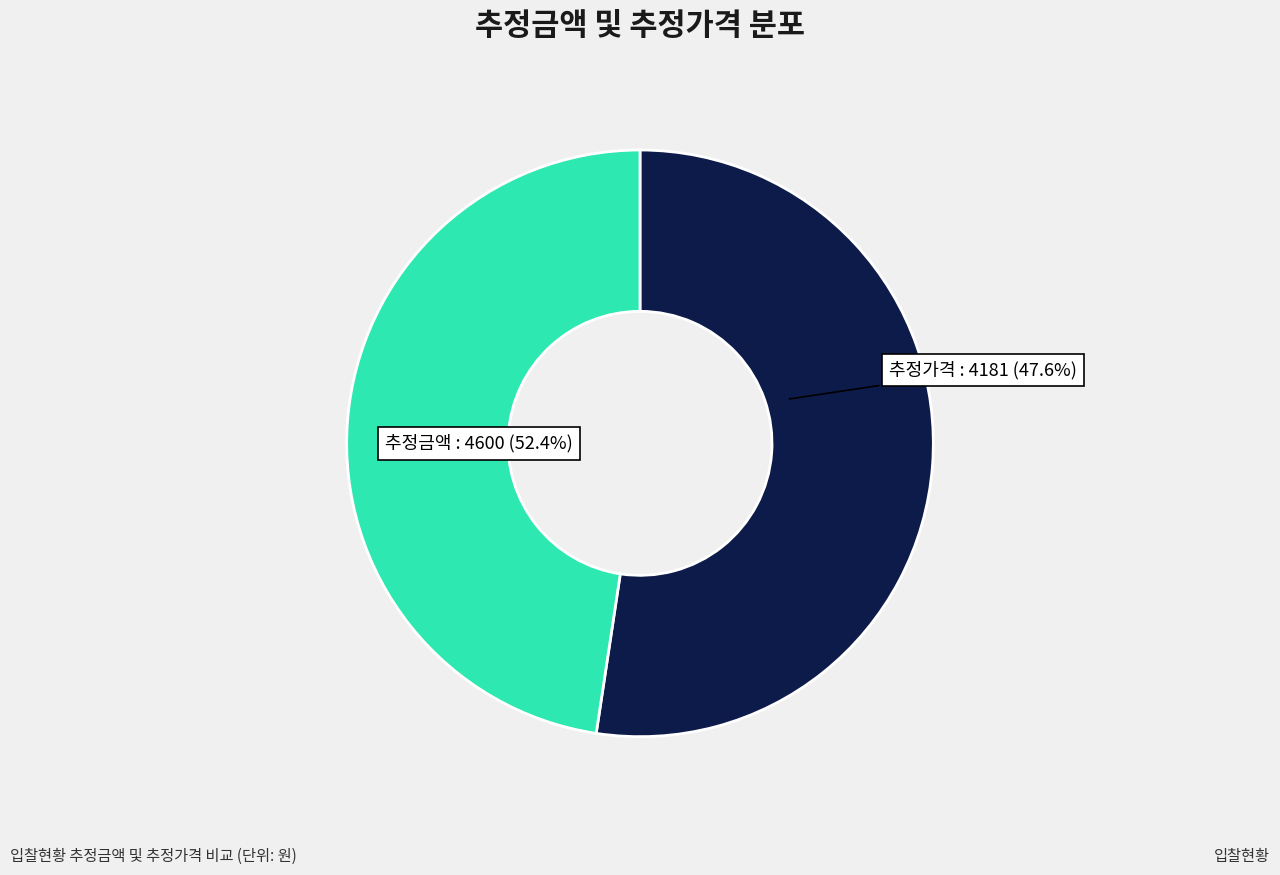

What is the total percentage of 추정가격 and 추정금액?

100.0%